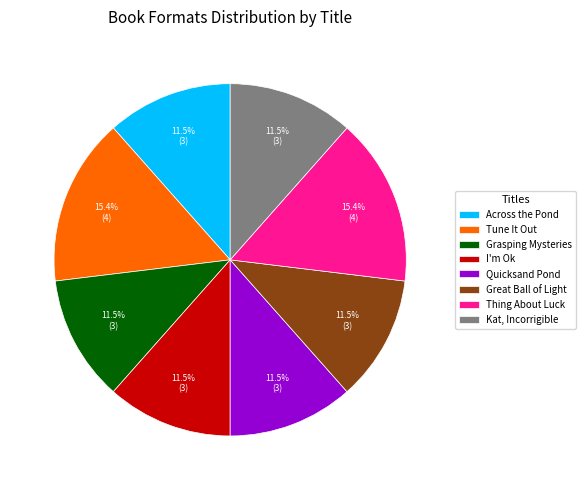

Is the sum of Across the Pond and I'm Ok greater than half?

No